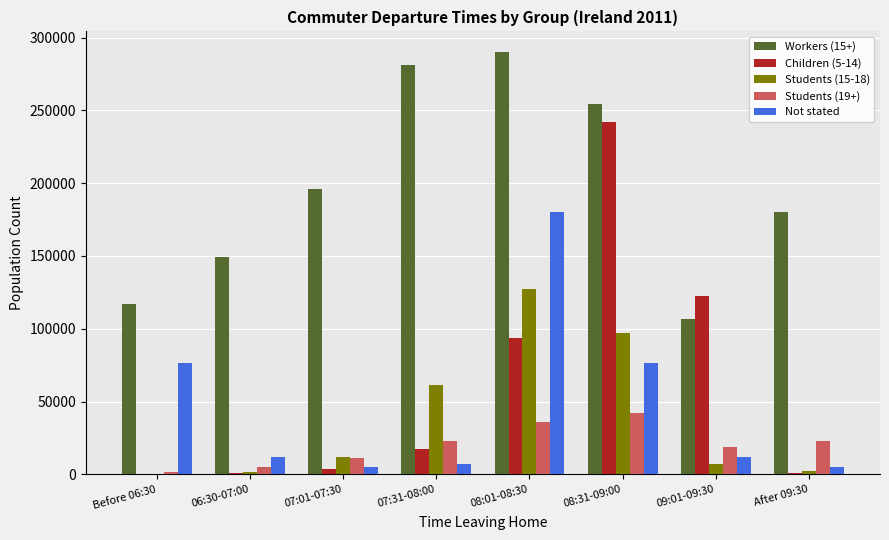

At which category does the chart reach its peak across all series?

08:01-08:30